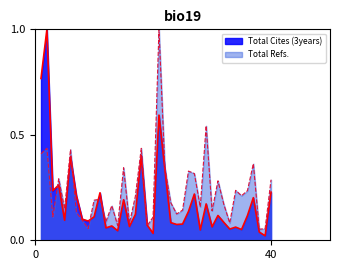

Reading left to right, extract all data points from this chart.

Total Cites (3years): 0.8	1.0	0.2	0.3	0.1	0.4	0.2	0.1	0.1	0.1	0.2	0.1	0.1	0.0	0.2	0.1	0.1	0.4	0.1	0.0	0.6	0.3	0.1	0.1	0.1	0.1	0.2	0.0	0.2	0.1	0.1	0.1	0.1	0.1	0.1	0.1	0.2	0.0	0.0	0.2
Total Refs.: 0.4	0.4	0.1	0.3	0.1	0.4	0.1	0.1	0.1	0.2	0.2	0.1	0.2	0.1	0.3	0.1	0.2	0.4	0.1	0.1	1.0	0.3	0.2	0.1	0.1	0.3	0.3	0.2	0.5	0.1	0.3	0.2	0.1	0.2	0.2	0.2	0.4	0.1	0.1	0.3